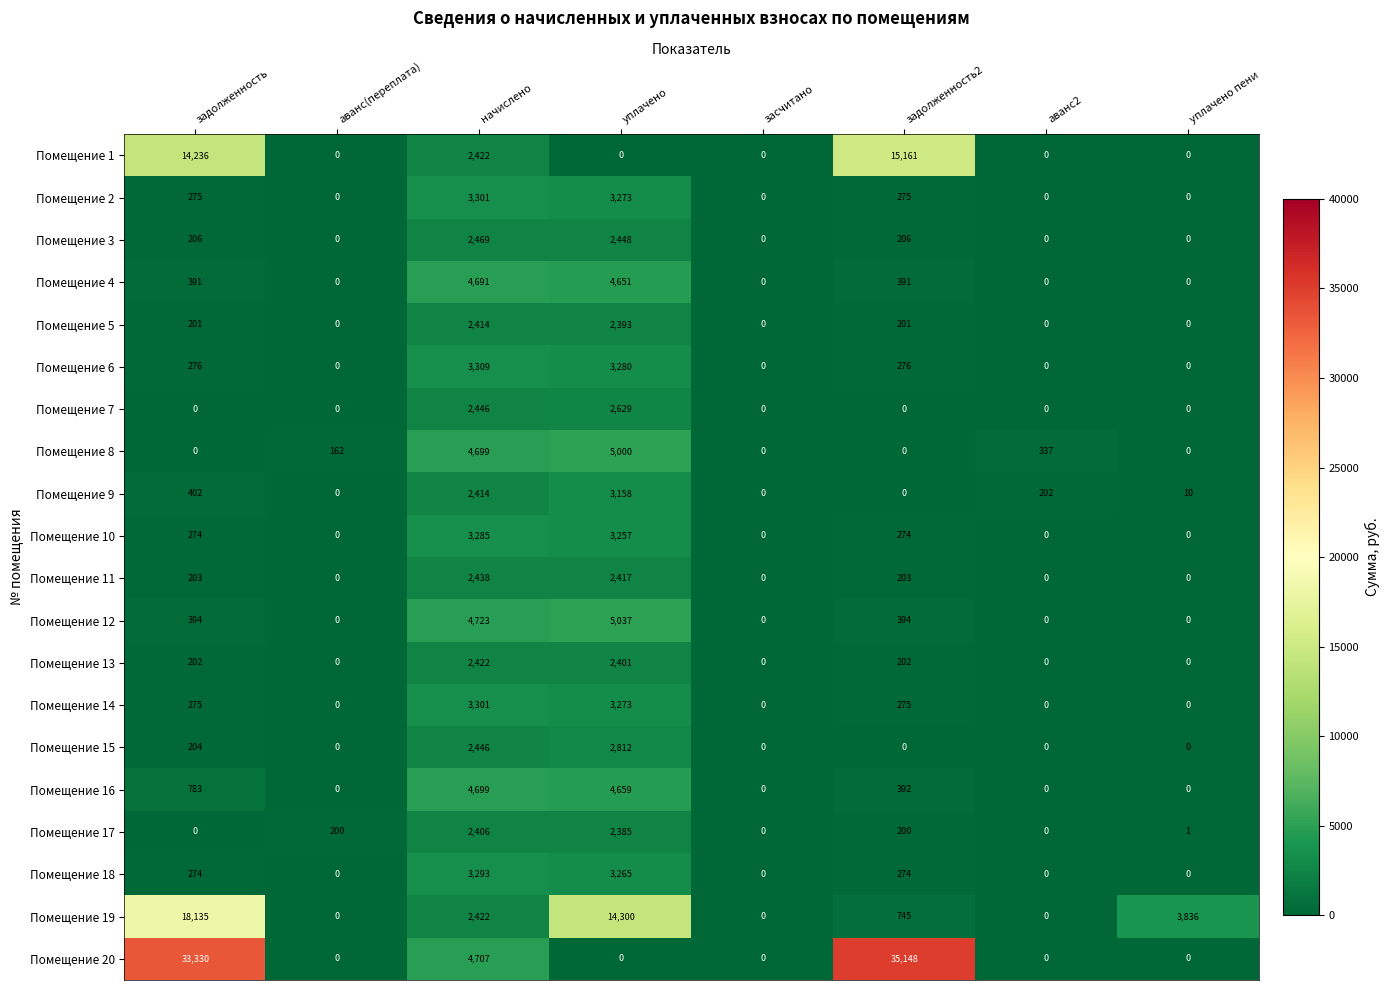

True or false: Помещение 6 has a value of 365 at задолженность2.

False